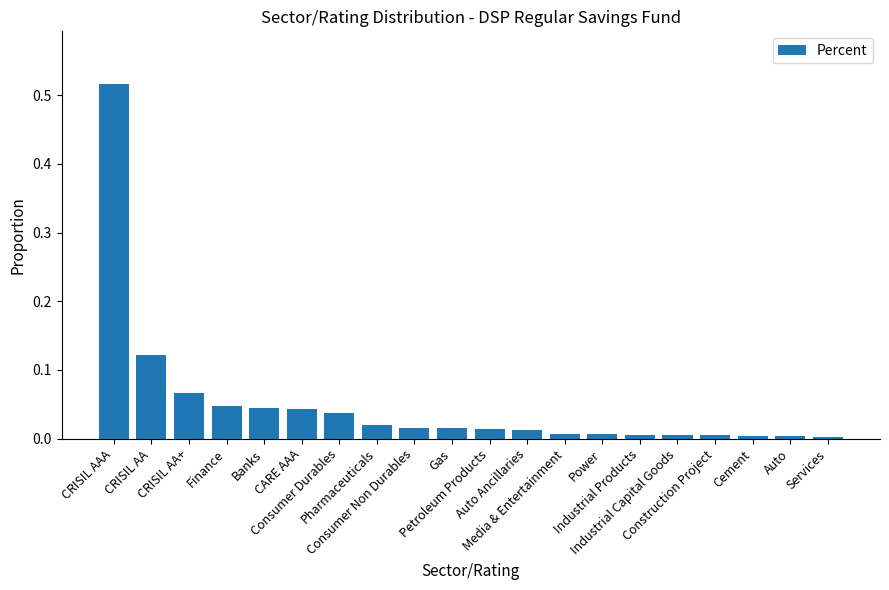

How many series are shown in this chart?

1